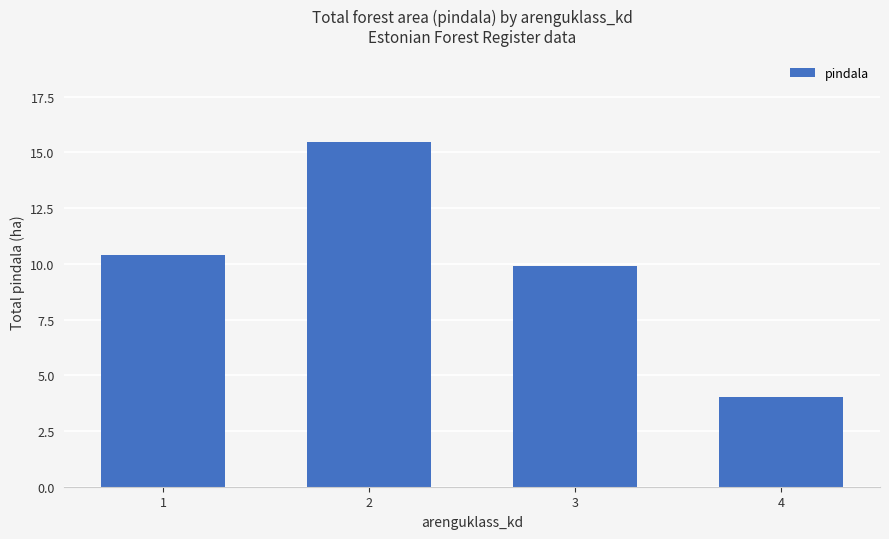

Is it true that the value at 2 is 15.5?

True